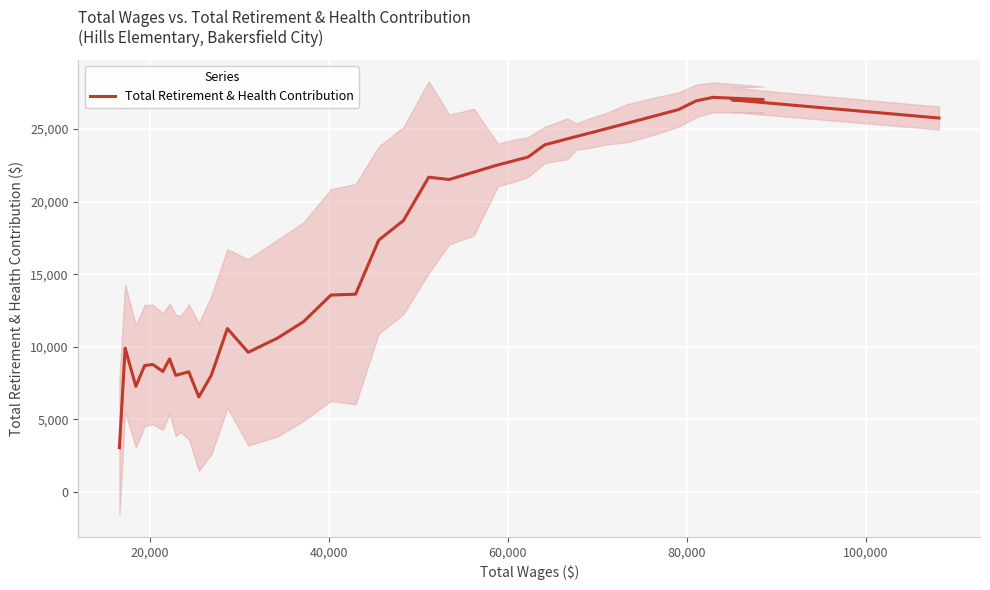

What is the value of the 37th point from the left?

27181.6